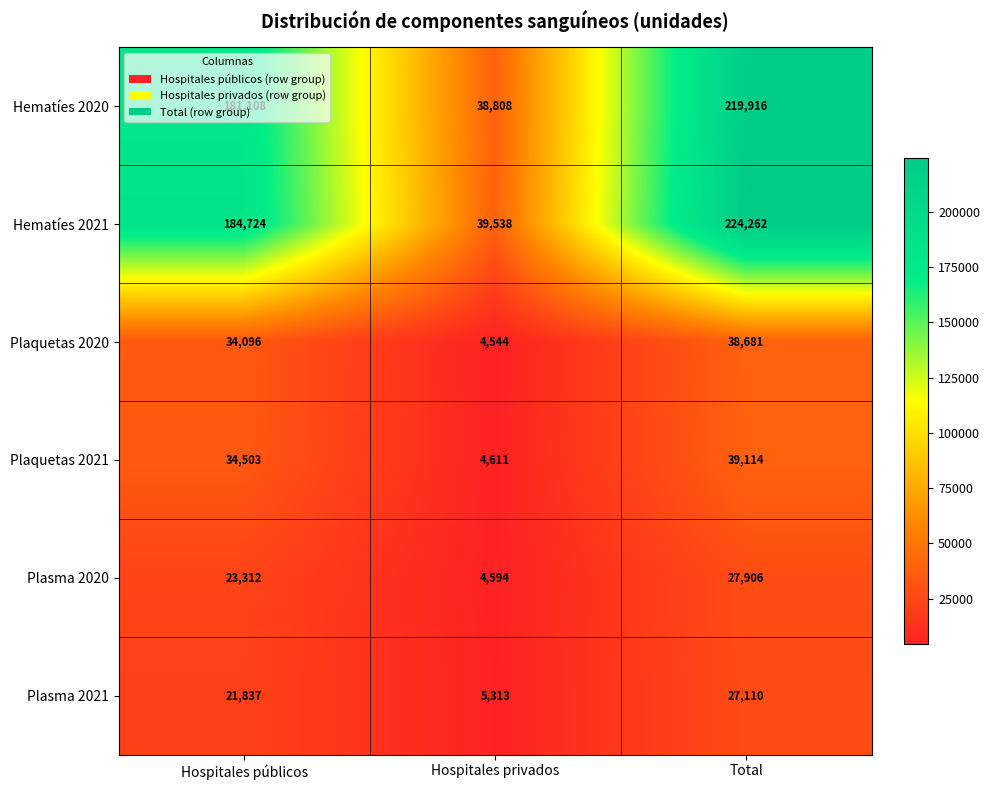

Is it true that Plaquetas 2020 equals 38681 at Total?

True